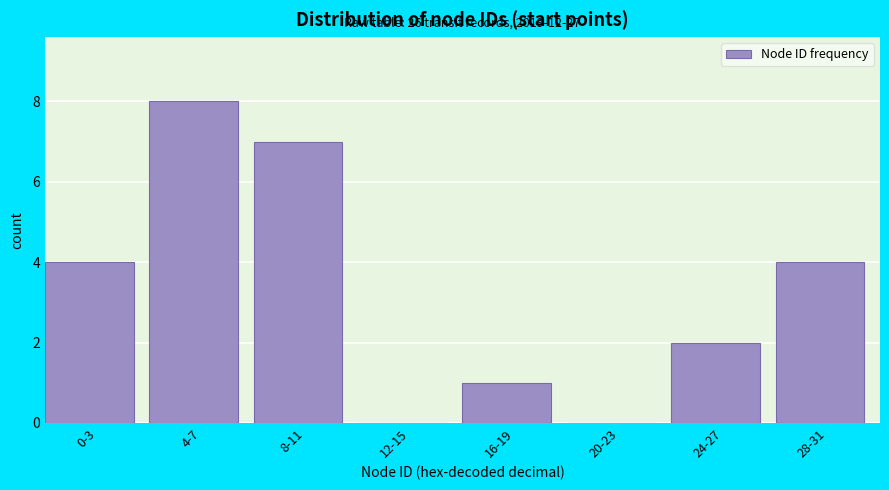

Reading right to left, extract all data points from this chart.

28-31=4	24-27=2	20-23=0	16-19=1	12-15=0	8-11=7	4-7=8	0-3=4